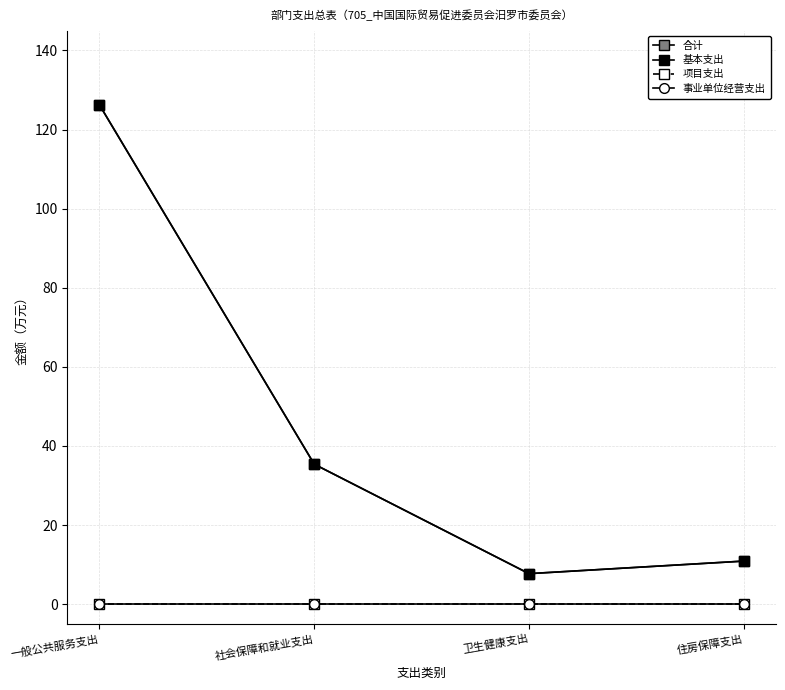

Reading right to left, list all the values displayed in this chart.

合计: 住房保障支出=10.9	卫生健康支出=7.7	社会保障和就业支出=35.4	一般公共服务支出=126.2
基本支出: 住房保障支出=10.9	卫生健康支出=7.7	社会保障和就业支出=35.4	一般公共服务支出=126.2
项目支出: 住房保障支出=0.0	卫生健康支出=0.0	社会保障和就业支出=0.0	一般公共服务支出=0.0
事业单位经营支出: 住房保障支出=0.0	卫生健康支出=0.0	社会保障和就业支出=0.0	一般公共服务支出=0.0